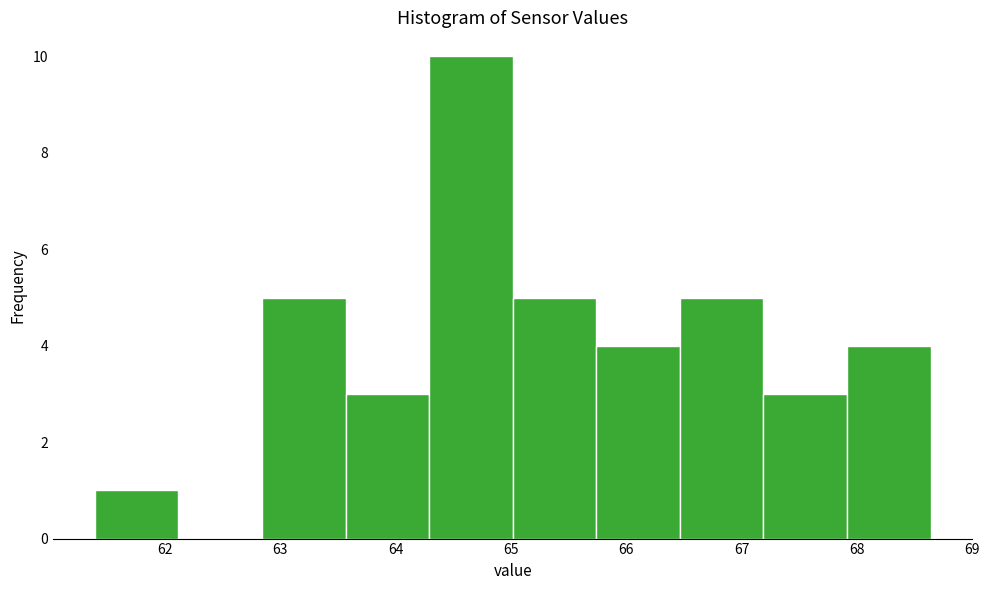

Reading left to right, list every bar in this chart as the range it spans on the x-axis followed by its height. Neither the bar edges nor the heights are printed on the chart, so give them approximately, as read against the axes.

61.4 to 62.1: 1
62.1 to 62.8: 0
62.8 to 63.6: 5
63.6 to 64.3: 3
64.3 to 65.0: 10
65.0 to 65.7: 5
65.7 to 66.5: 4
66.5 to 67.2: 5
67.2 to 67.9: 3
67.9 to 68.6: 4